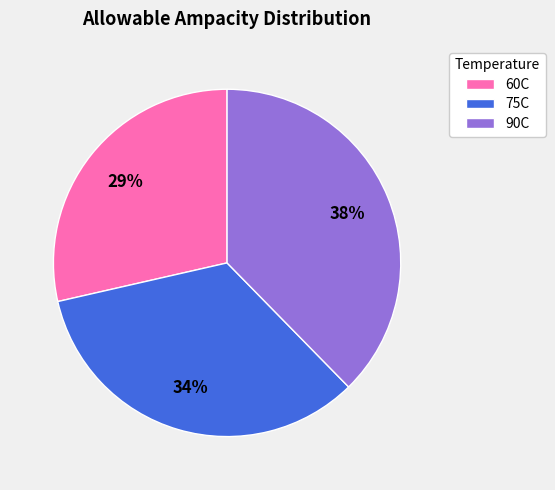

To the nearest percent, what percentage of the pie is 60C?

29%